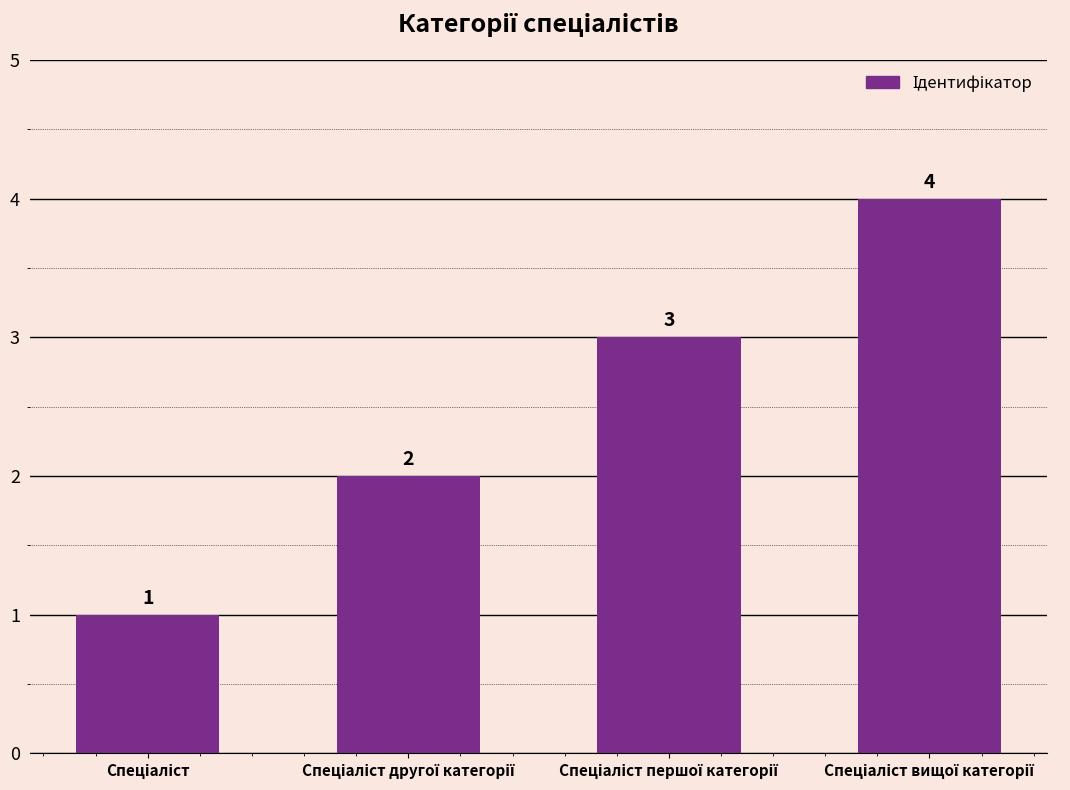

What is the value of the 2nd bar from the left?

2